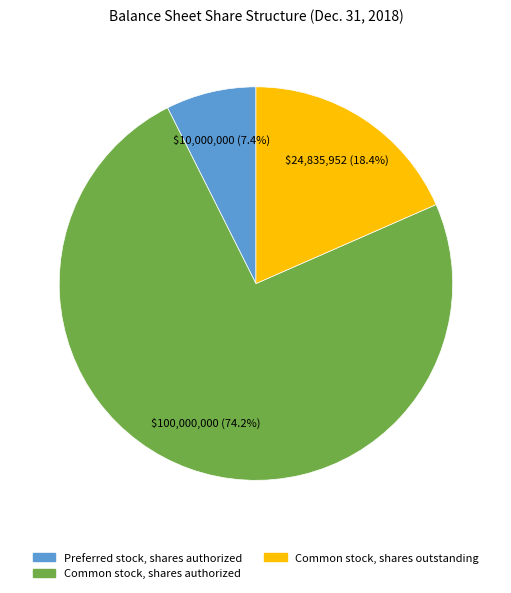

To the nearest percent, what is the average slice percentage?

33%